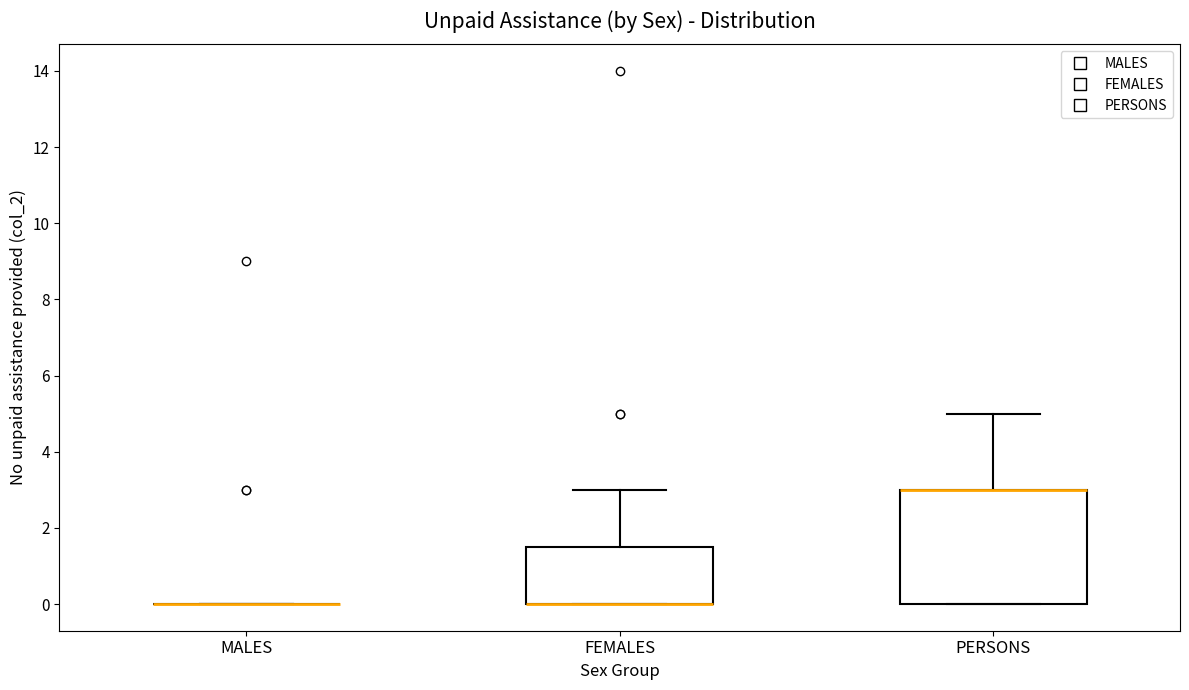

Reading left to right, read every box against the y-axis: the position of its median line, the range the box covers, and the ends of its whiskers. The values are not printed on the chart, so give them approximately, as read against the axis.

MALES: box collapsed to a line at 0.0, whiskers 0.0 to 0.0
FEMALES: median 0.0 (drawn on the box's lower edge), box 0.0 to 1.6, whiskers 0.0 to 3.0
PERSONS: median 3.0 (drawn on the box's upper edge), box 0.0 to 3.0, whiskers 0.0 to 5.0